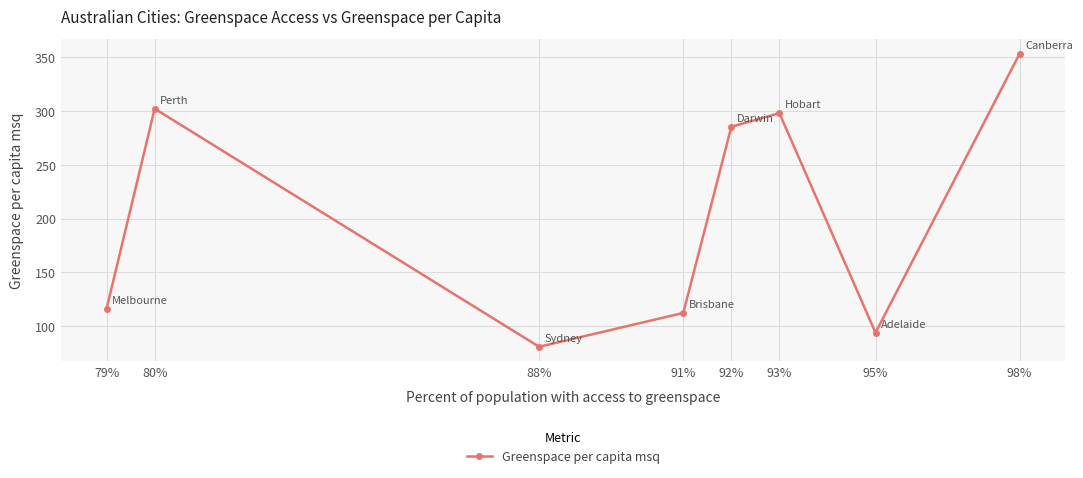

What is the difference between the values at 93% and 95%?

204.0